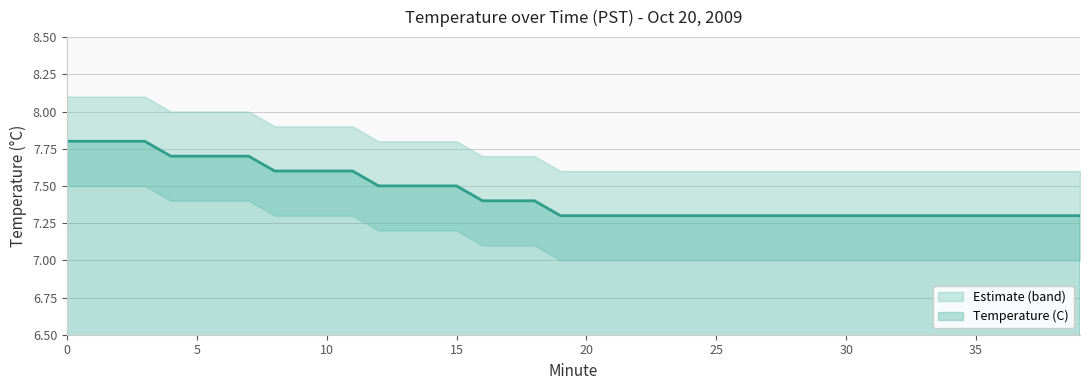

What is the minimum value shown in the chart?

7.3